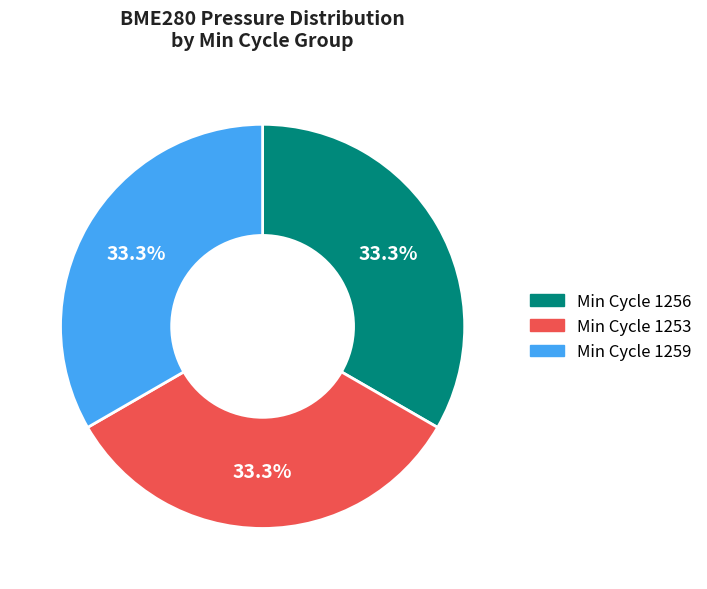

Does any single category account for the majority?

No